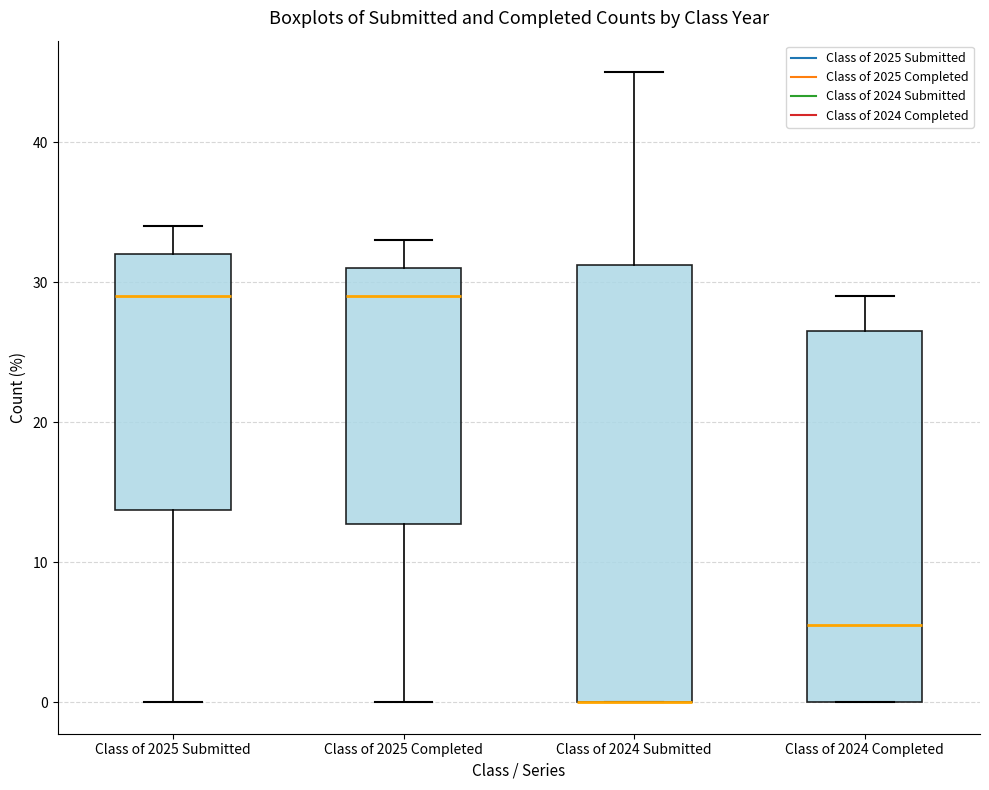

Where is the lower edge of the box for Class of 2024 Completed on the y-axis? The values are not printed on the chart, so give them approximately, as read against the axis.

0